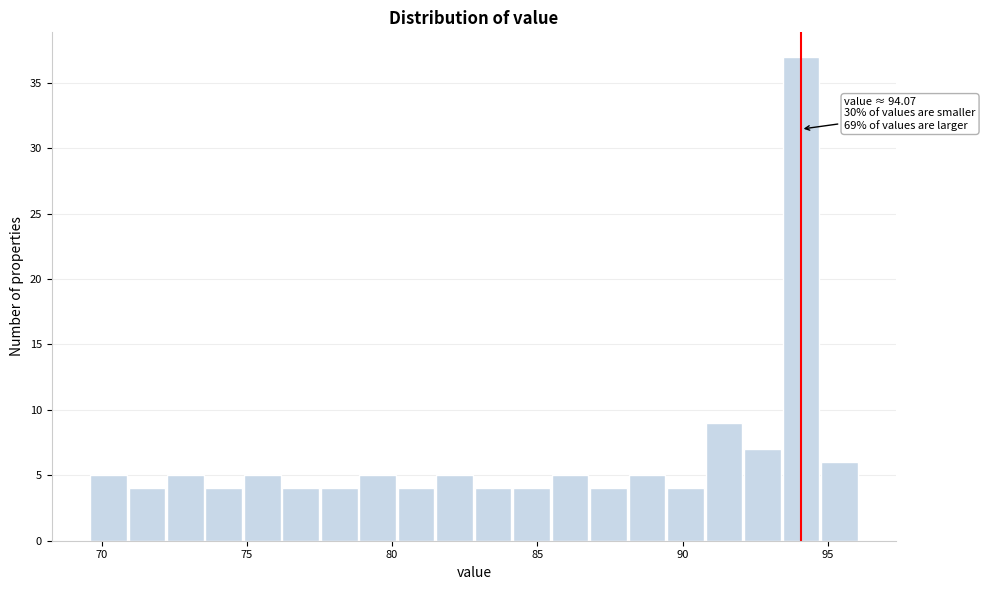

Read against the x-axis, roughly where is the centre of the tallest bar?

94.0